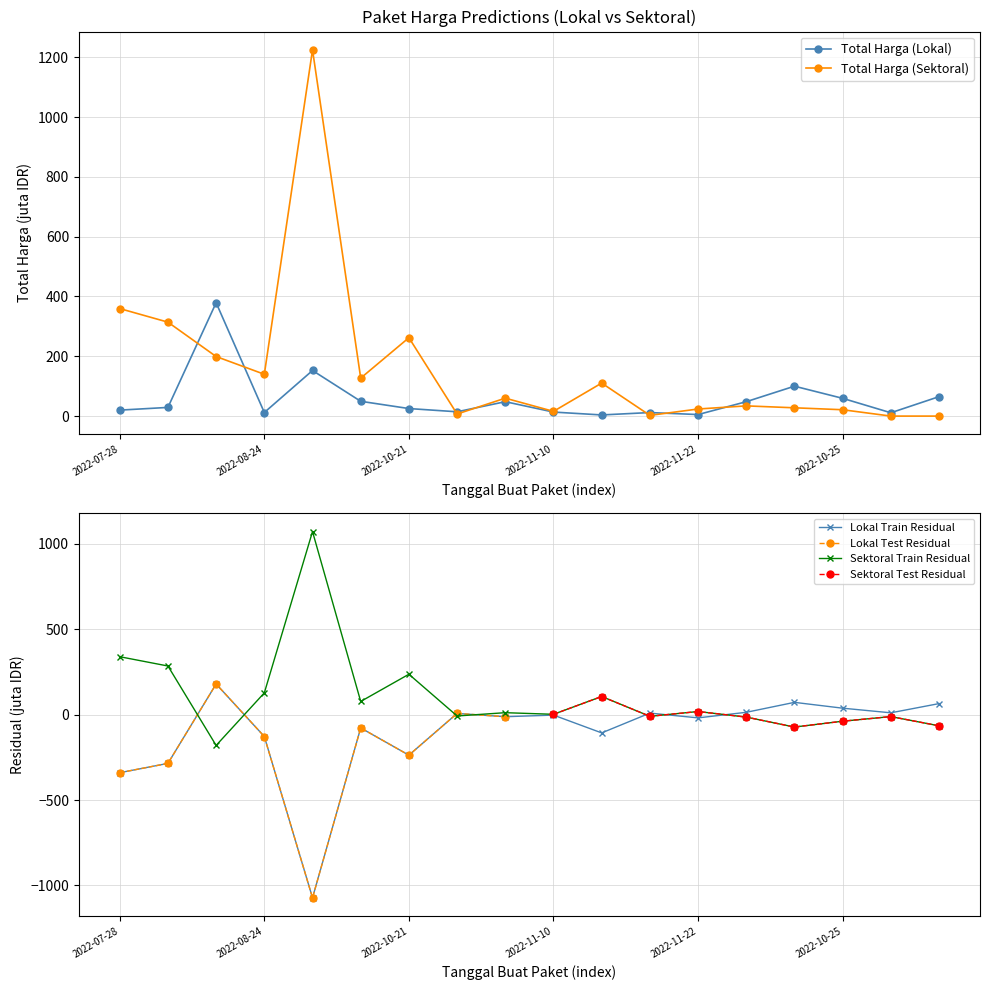

Rank the series by their maximum value, from lowest to highest.

Total Harga (Lokal), Total Harga (Sektoral)